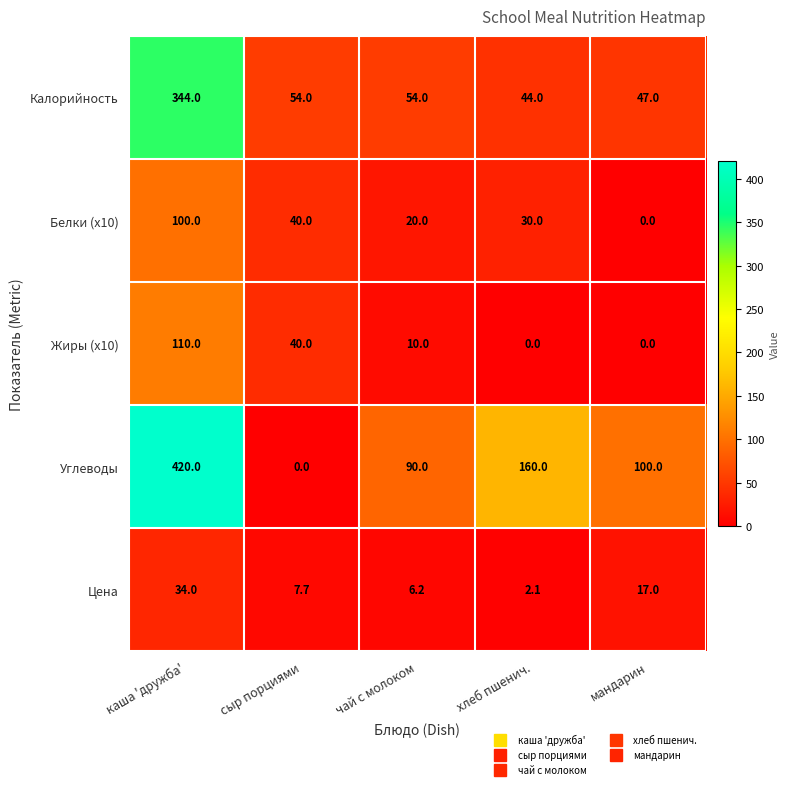

Reading right to left, extract all data points from this chart.

Калорийность: мандарин=47.0	хлеб пшенич.=44.0	чай с молоком=54.0	сыр порциями=54.0	каша 'дружба'=344.0
Белки (x10): мандарин=0.0	хлеб пшенич.=30.0	чай с молоком=20.0	сыр порциями=40.0	каша 'дружба'=100.0
Жиры (x10): мандарин=0.0	хлеб пшенич.=0.0	чай с молоком=10.0	сыр порциями=40.0	каша 'дружба'=110.0
Углеводы: мандарин=100.0	хлеб пшенич.=160.0	чай с молоком=90.0	сыр порциями=0.0	каша 'дружба'=420.0
Цена: мандарин=17.0	хлеб пшенич.=2.1	чай с молоком=6.2	сыр порциями=7.7	каша 'дружба'=34.0